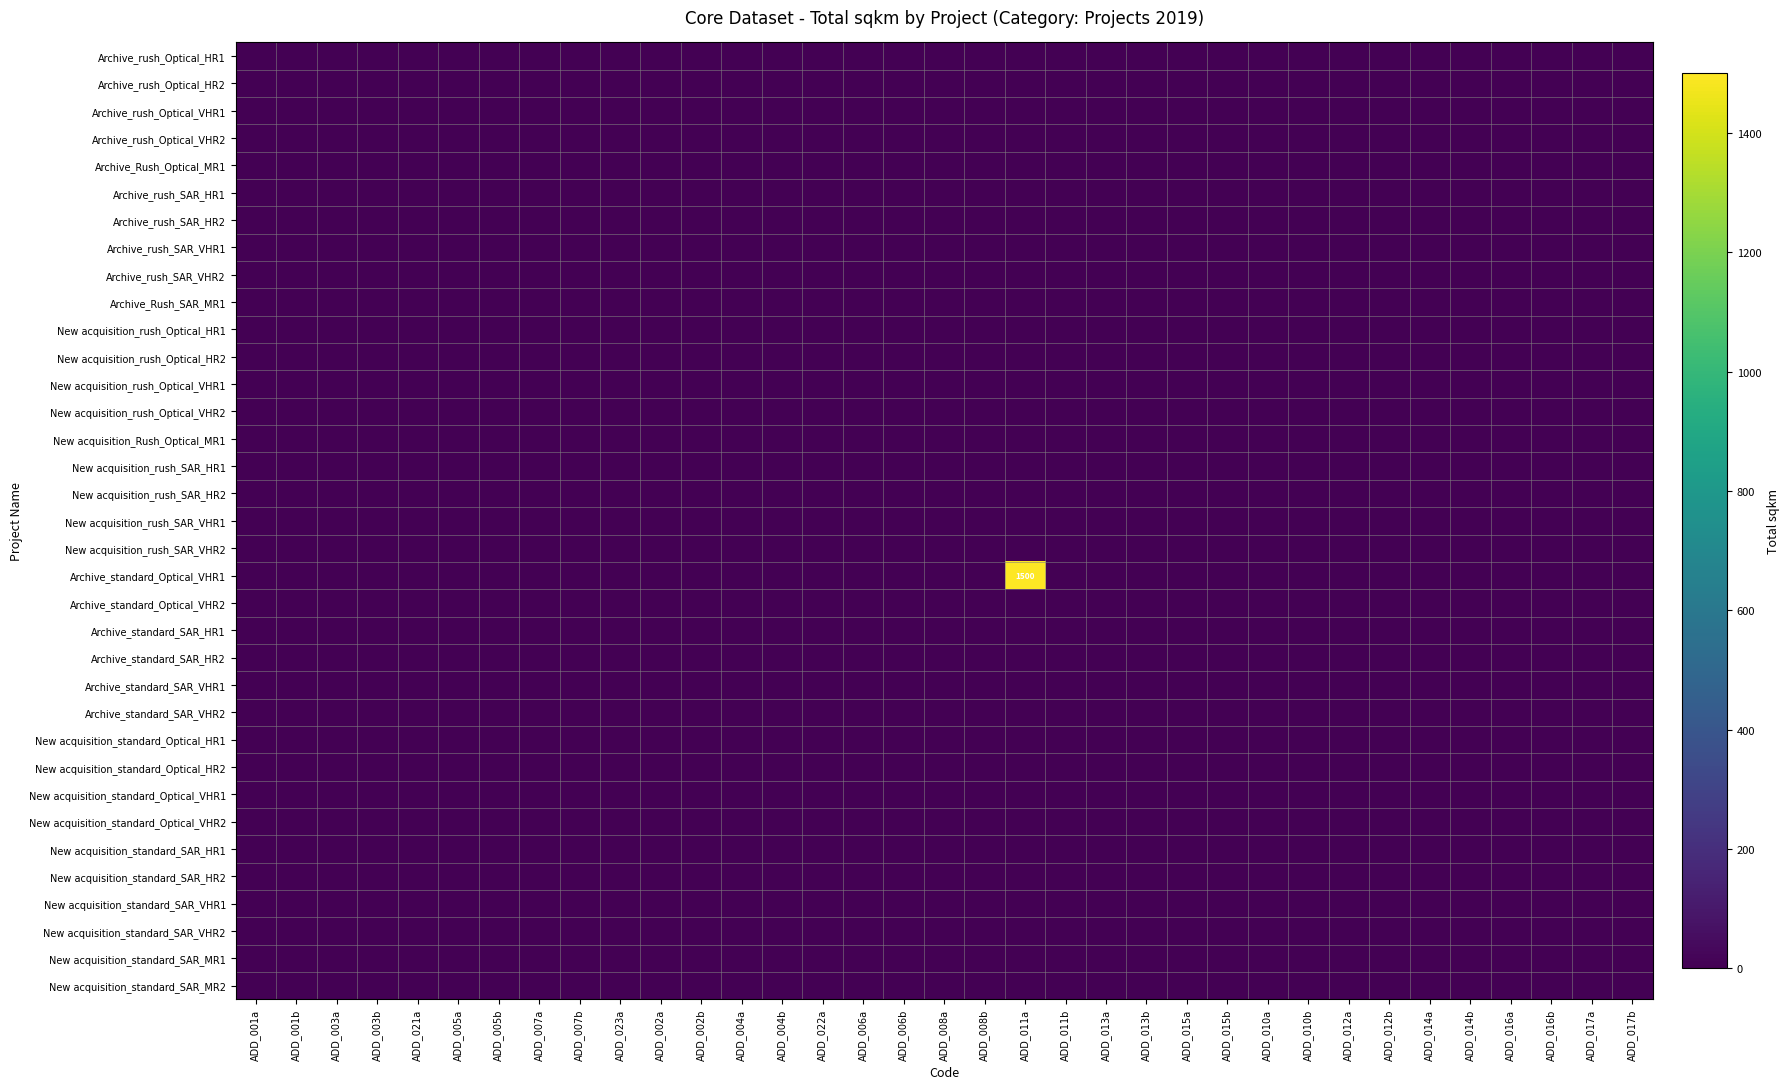

Which category has the lowest value across all series?

ADD_001a